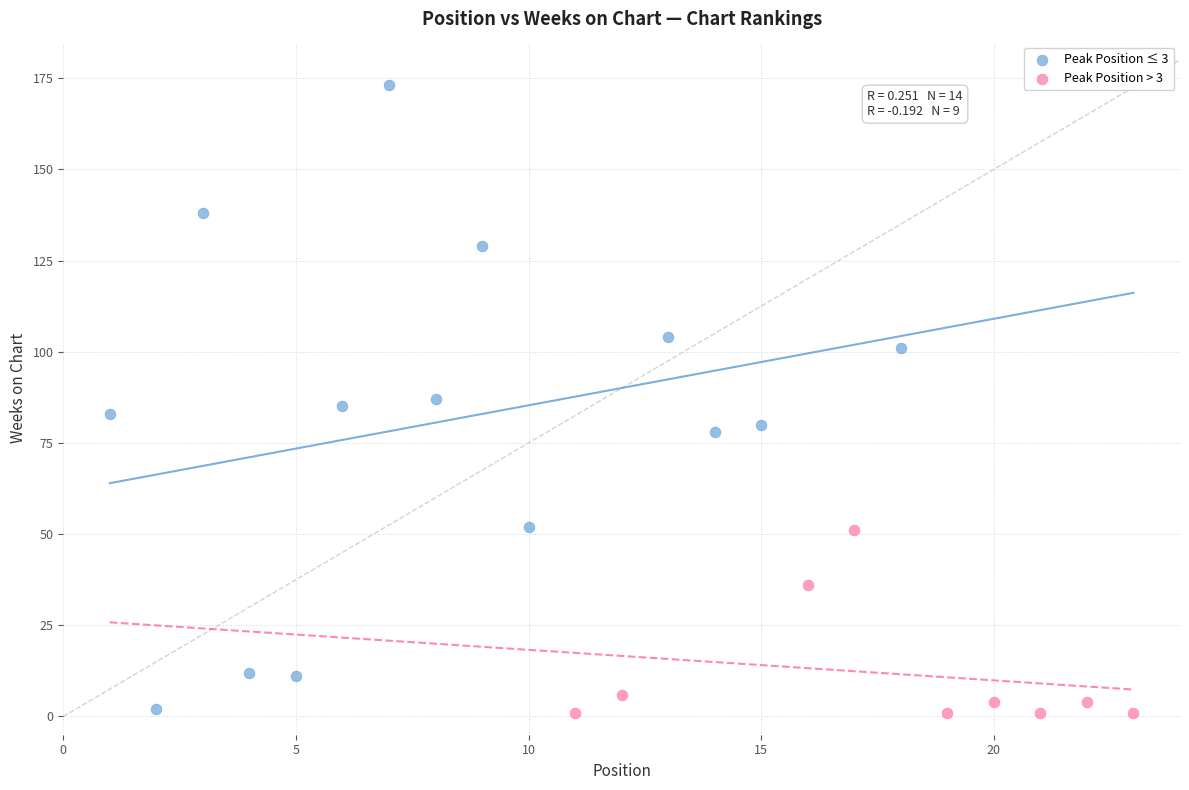

Which series reaches the maximum Y coordinate?

Peak Position ≤ 3